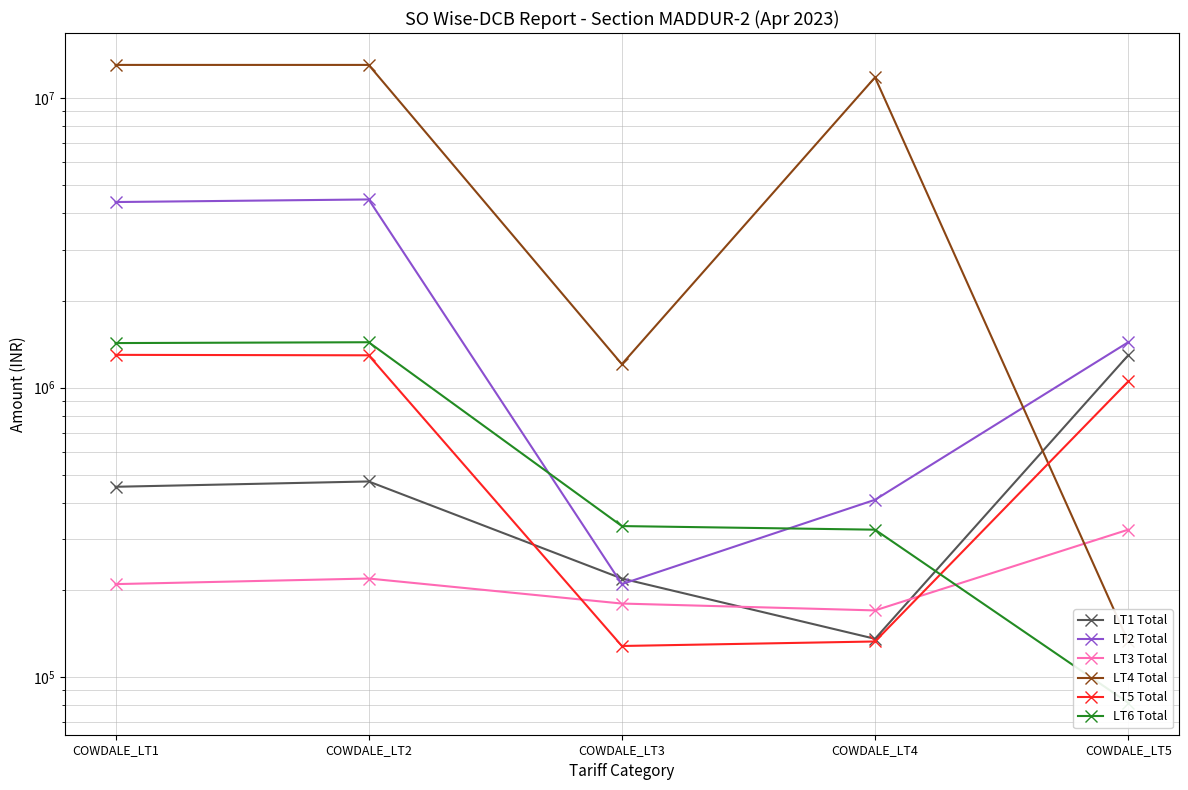

How many data points in LT1 Total are above 454613?

3